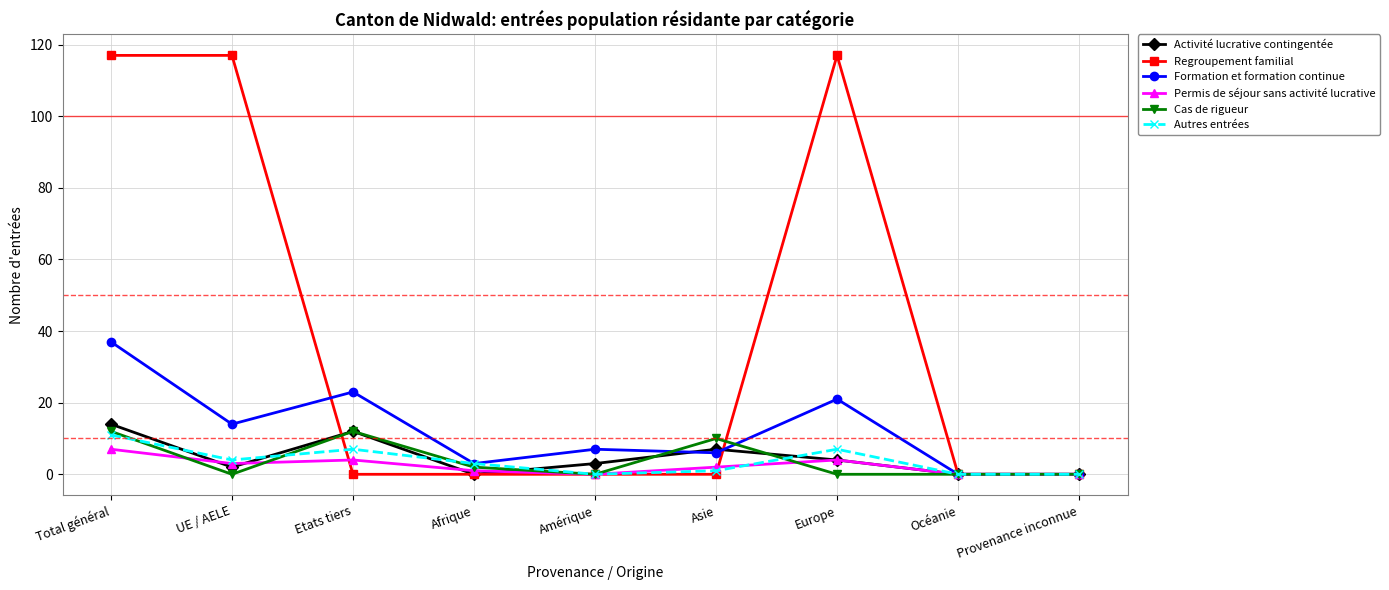

True or false: Formation et formation continue has a value of 3 at Afrique.

True